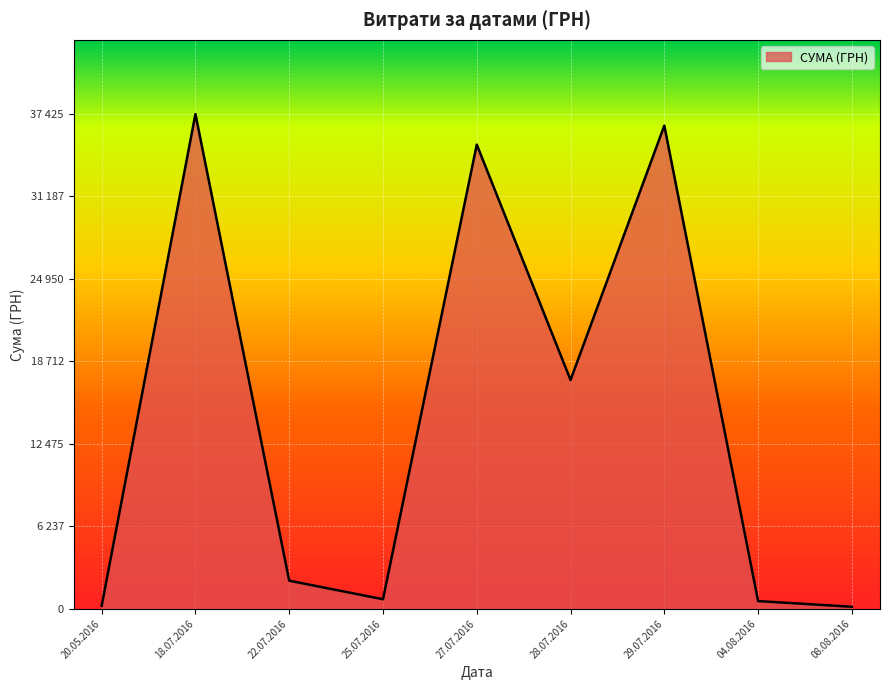

The chart shows a value of 29076.7 at 28.07.2016. True or false?

False